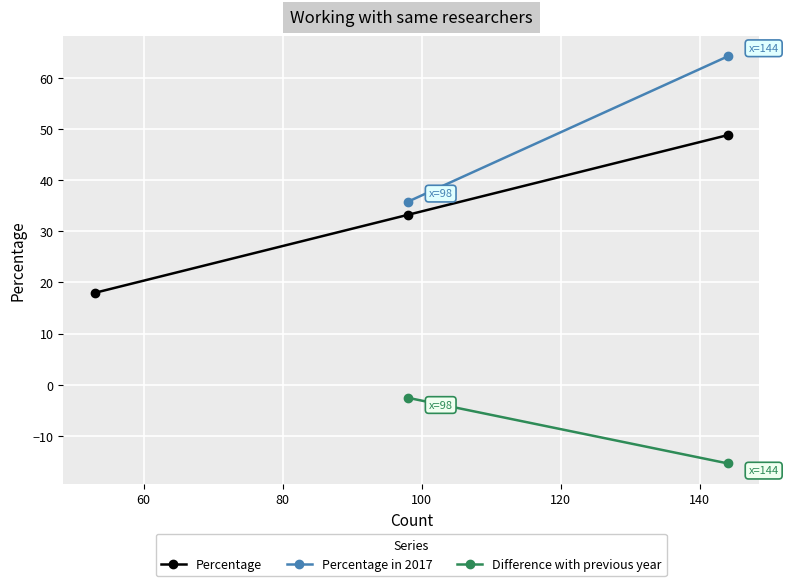

What is the value of the Percentage point at the 3rd from the left?

48.8